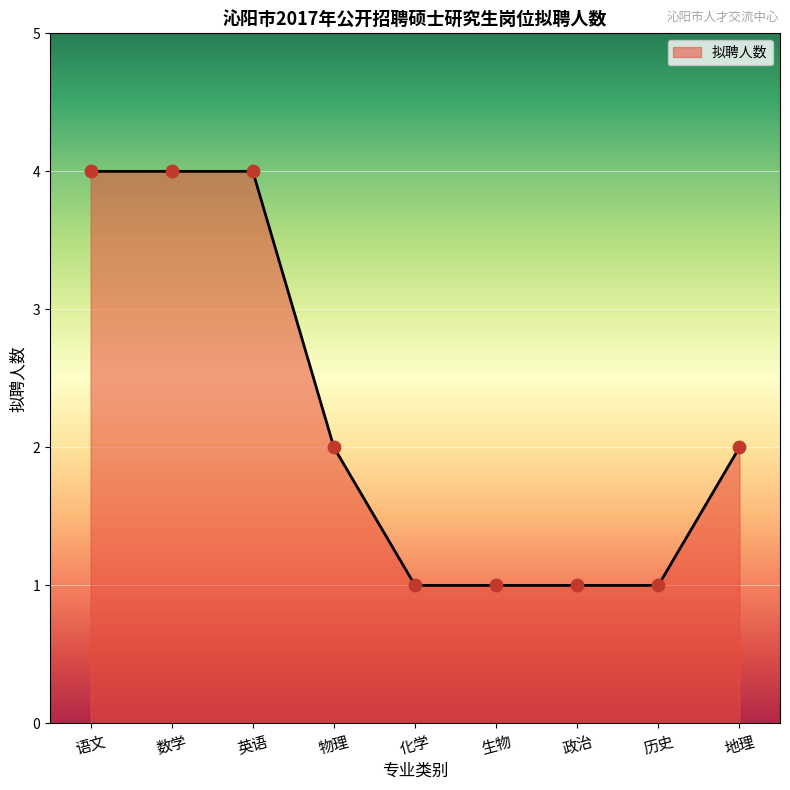

What is the change in value from 生物 to 地理?

+1